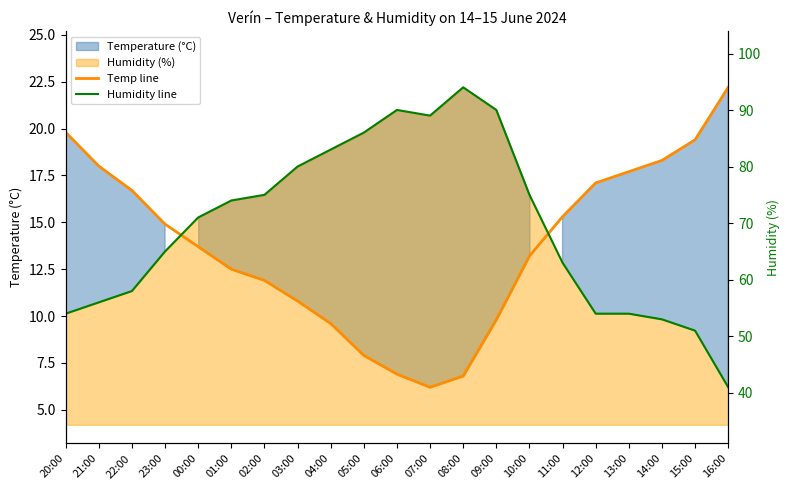

What is the average value of the Temp line series?

13.7